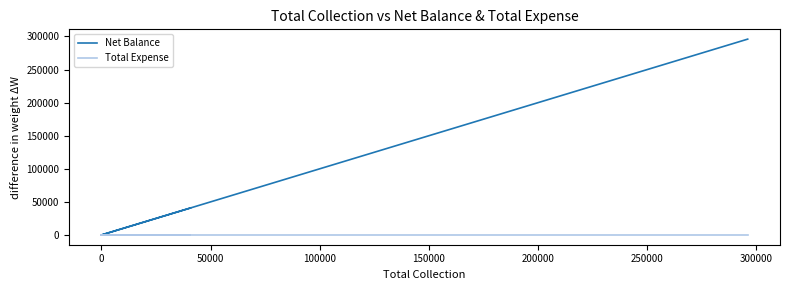

The Net Balance series shows 175299 at 150000. True or false?

False